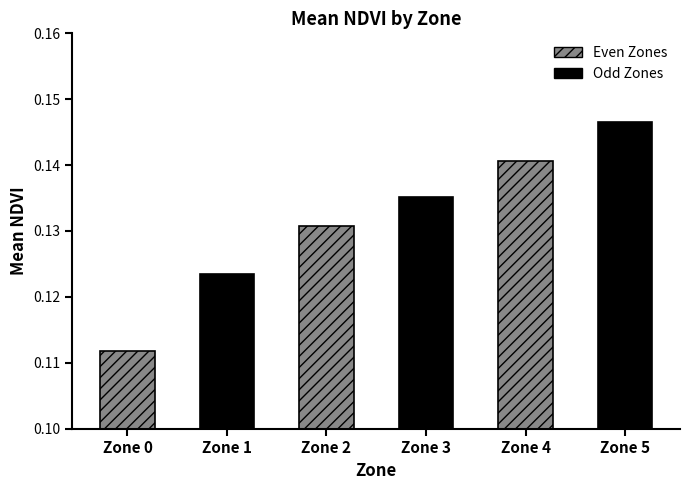

How many values are between 0 and 1?

6